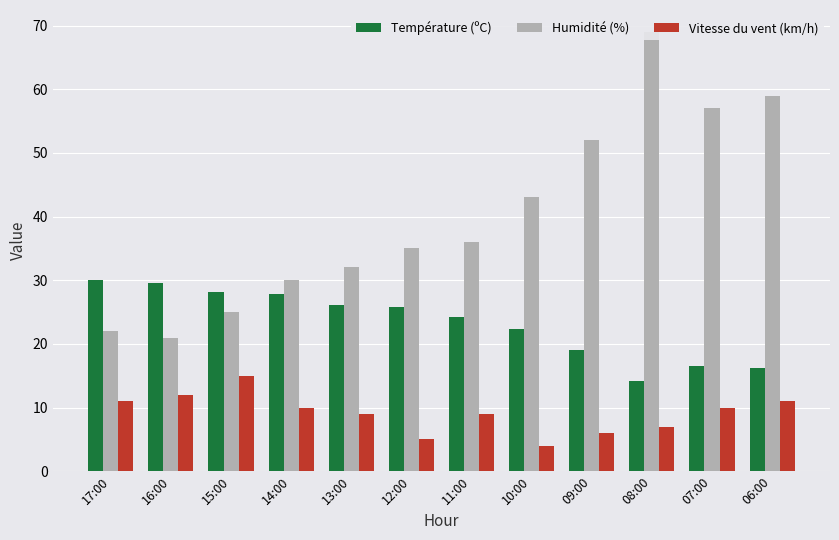

At which category is the sum across all series the highest?

08:00